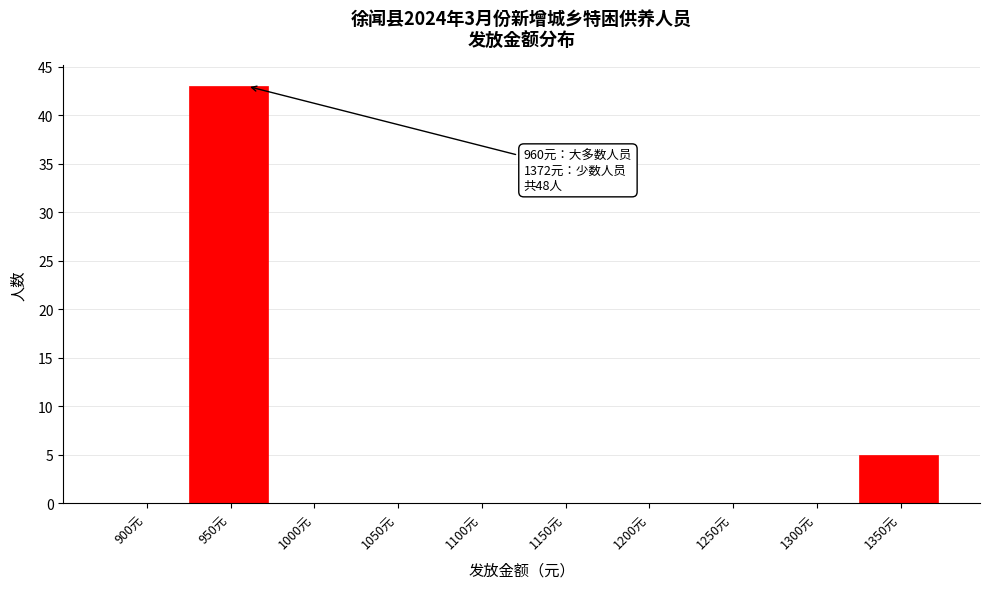

Reading right to left, transcribe all the data shown in this chart.

1350元=5	1300元=0	1250元=0	1200元=0	1150元=0	1100元=0	1050元=0	1000元=0	950元=43	900元=0